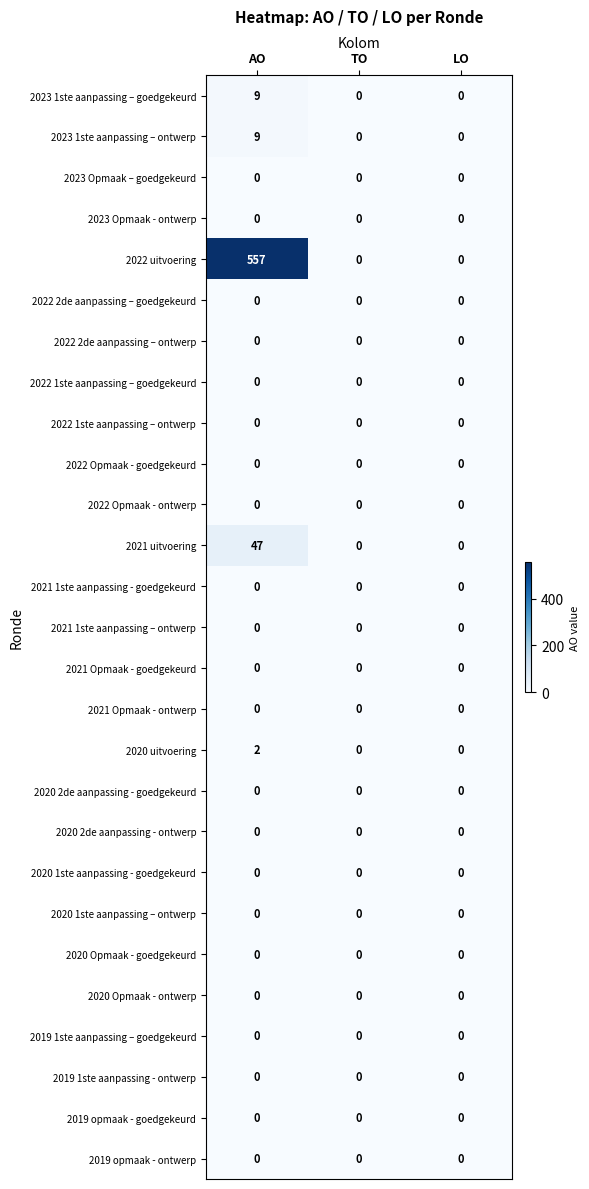

Which series has the largest total across all categories?

2022 uitvoering